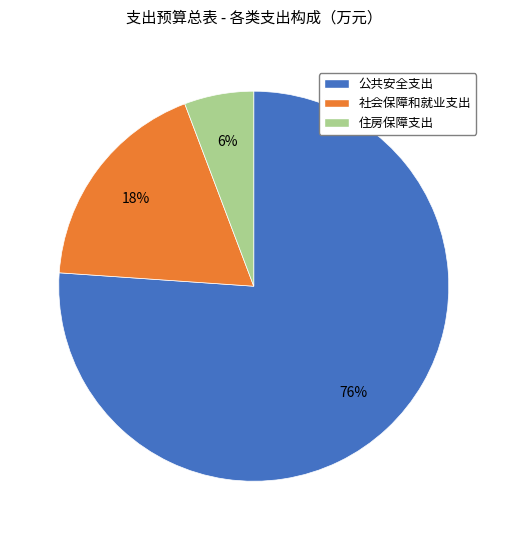

Which has a higher value, 公共安全支出 or 住房保障支出?

公共安全支出